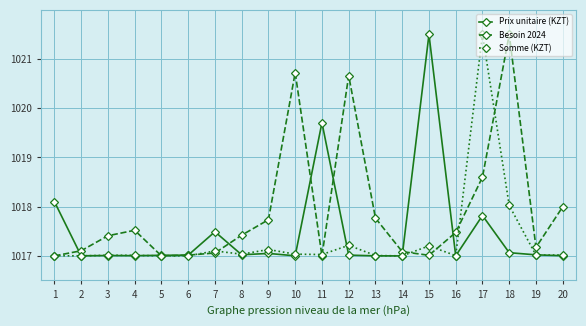

Which series ends up on top after the final intersection of Besoin 2024 and Somme (KZT)?

Besoin 2024